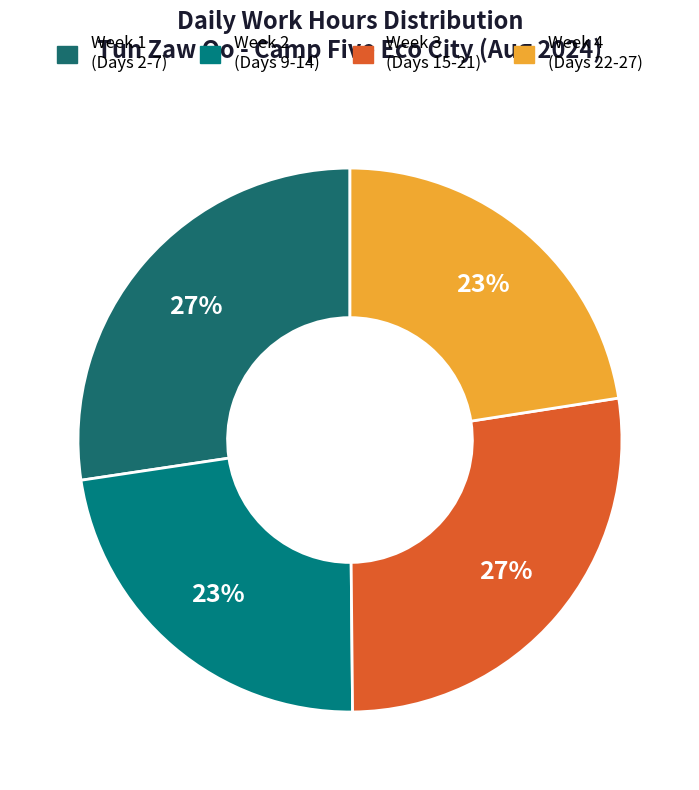

To the nearest percent, what is the average slice percentage?

25%